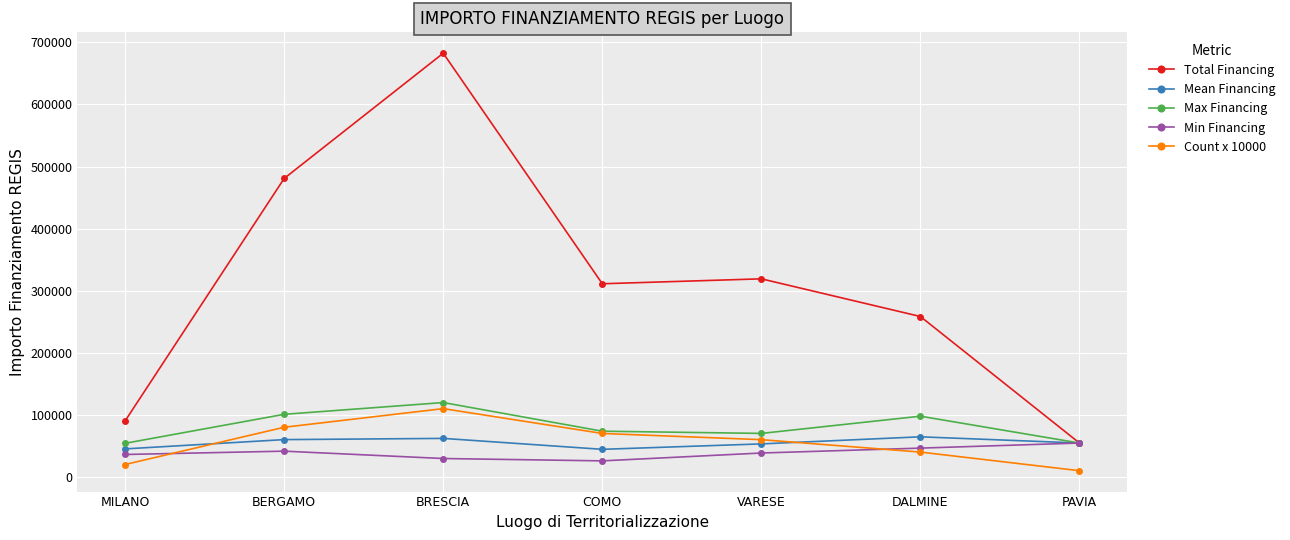

What is the difference between the highest and lowest values at VARESE?

280556.7